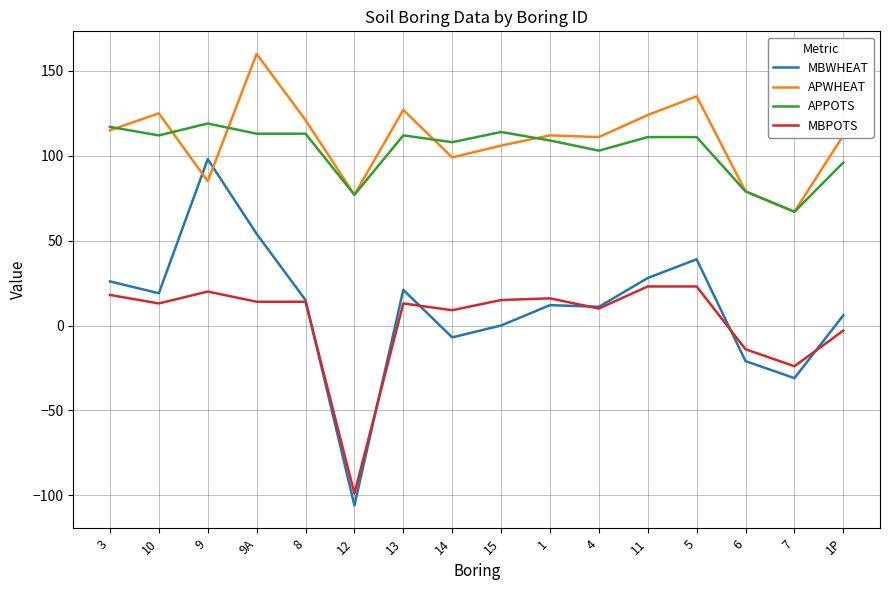

What is the difference between the maximum and second lowest values in the MBWHEAT series?

129